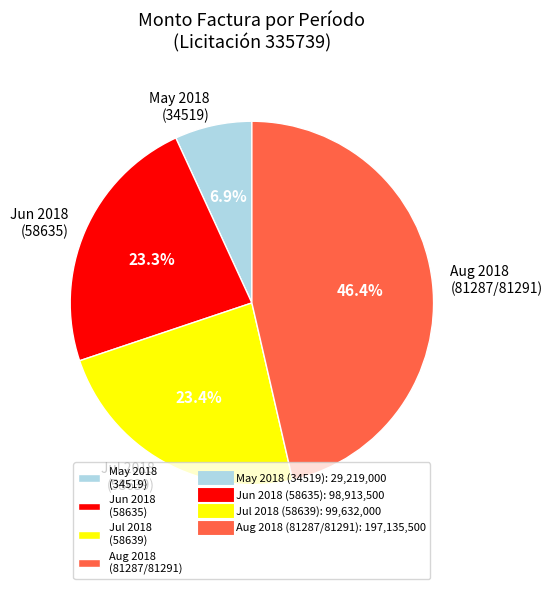

Approximately how many times larger is the value at Aug 2018 (81287/81291) compared to Jun 2018 (58635)?

2.0